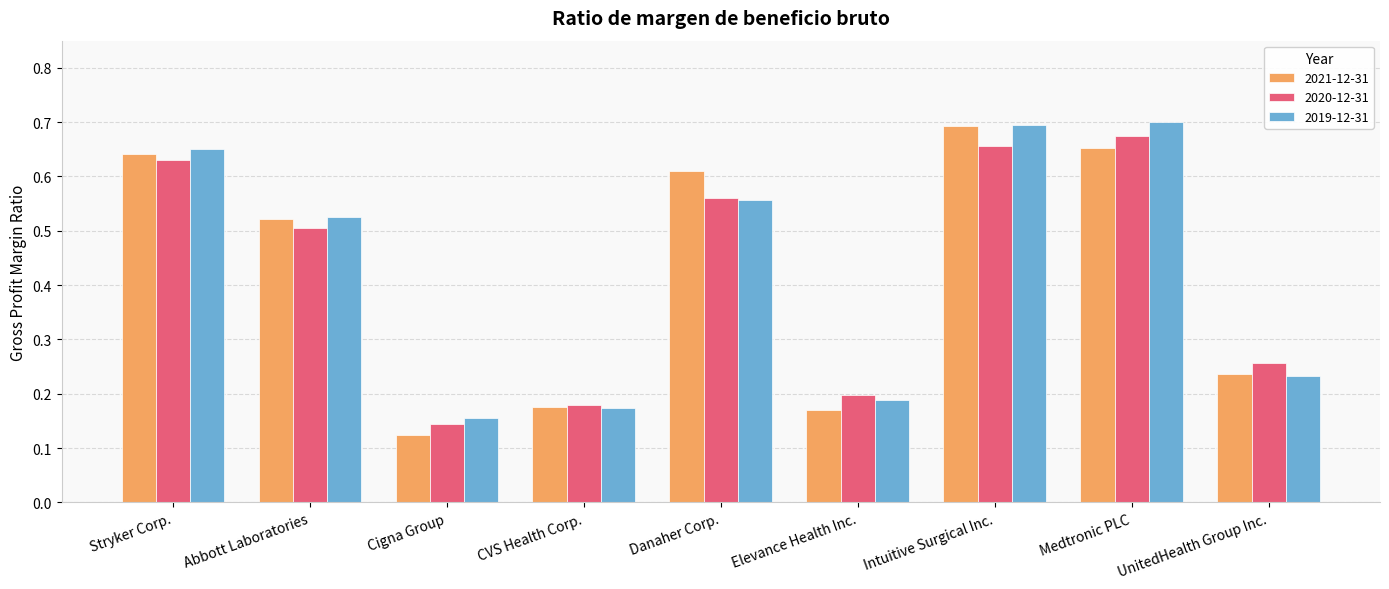

The value of 2020-12-31 at Medtronic PLC is 0.7. True or false?

True